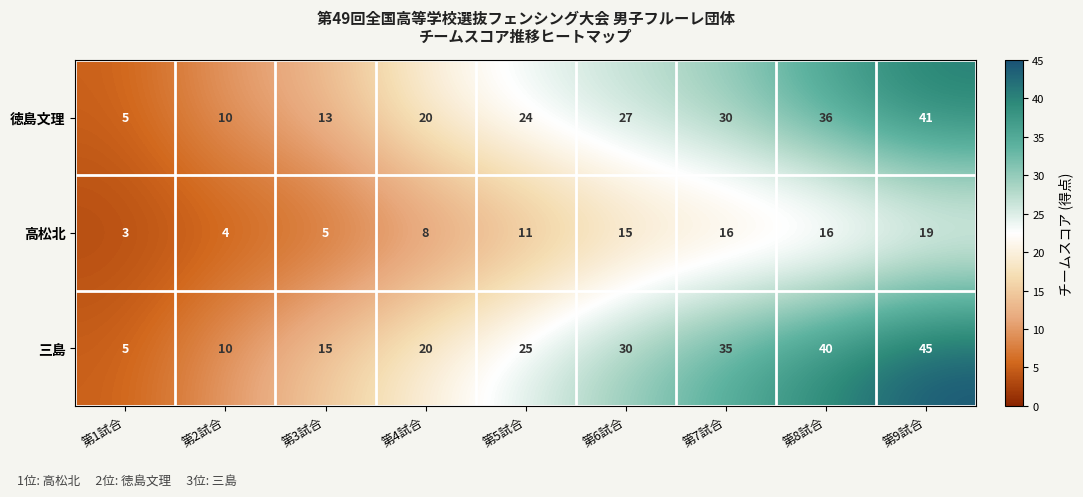

What is the difference between the maximum and minimum values in the 徳島文理 series?

36